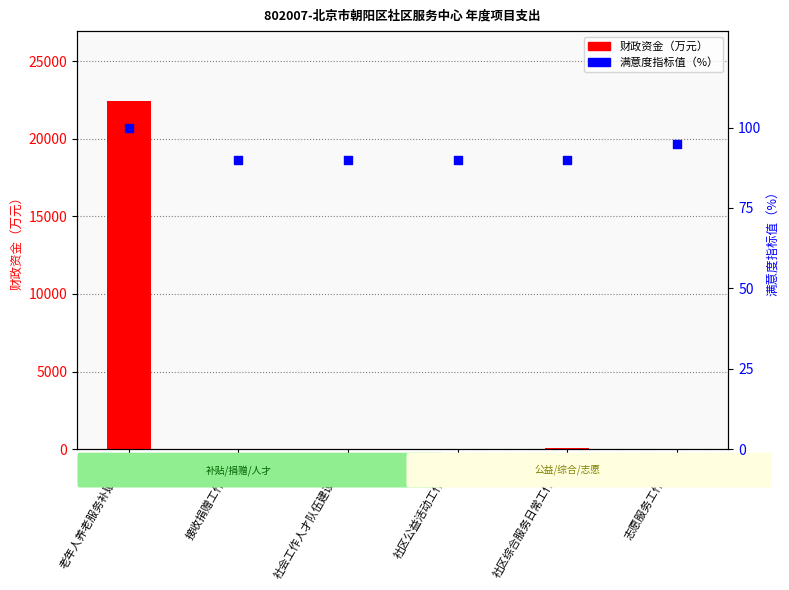

Which series reaches the maximum Y coordinate?

财政资金（万元）